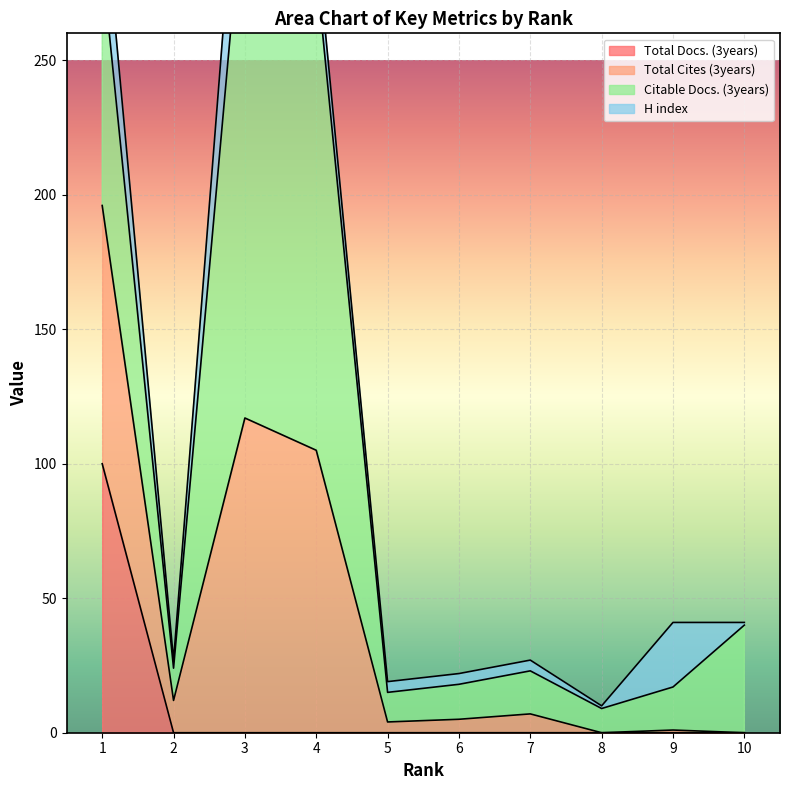

The value of Total Docs. (3years) at 4 is 0. True or false?

True